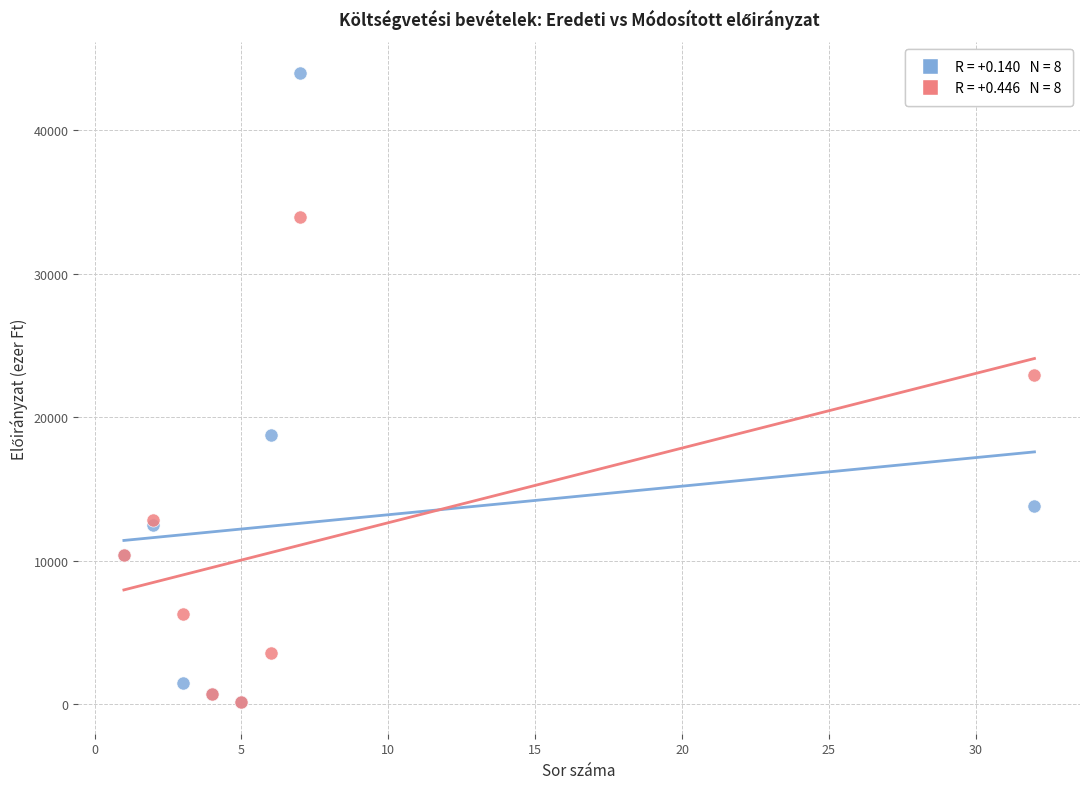

Across all series, what Y value is closest to 22045?

22970